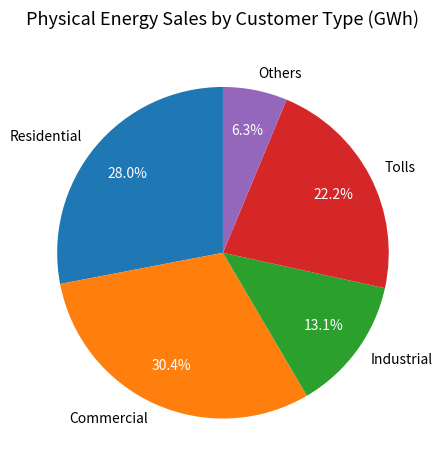

Is it true that Commercial is 30% of the pie?

True